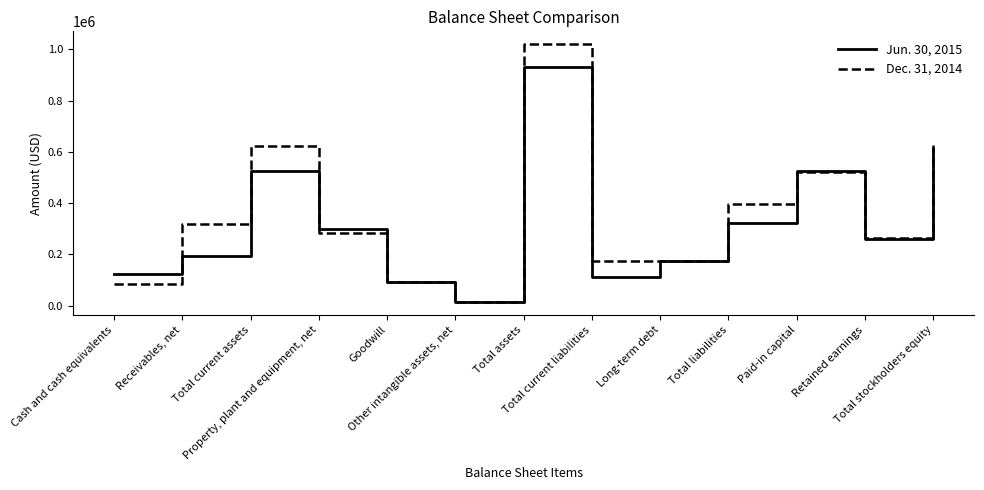

What are all the series names shown in the legend?

Jun. 30, 2015, Dec. 31, 2014